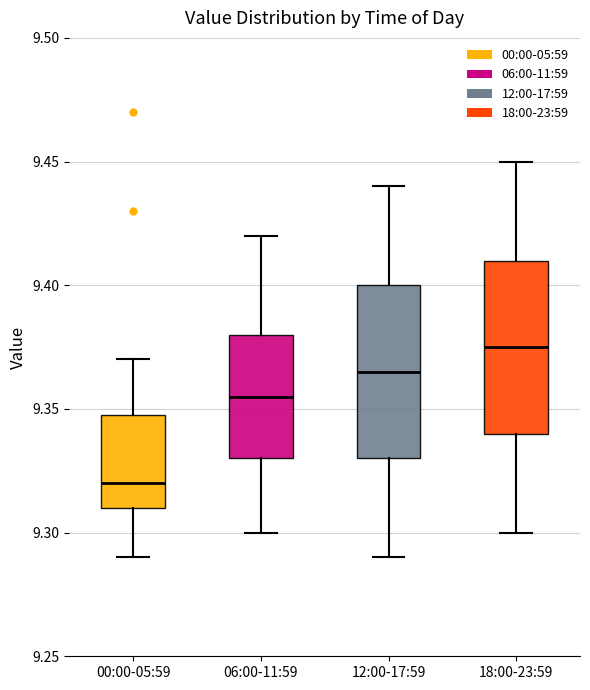

Reading left to right, transcribe this box plot: for each box, give where its median line is, the range the box spans, and where its two whiskers end, as read against the y-axis. The values are not printed on the chart, so give them approximately, as read against the axis.

00:00-05:59: median 9.320, box 9.310 to 9.350, whiskers 9.290 to 9.370
06:00-11:59: median 9.355, box 9.330 to 9.380, whiskers 9.300 to 9.420
12:00-17:59: median 9.365, box 9.330 to 9.400, whiskers 9.290 to 9.440
18:00-23:59: median 9.375, box 9.340 to 9.410, whiskers 9.300 to 9.450